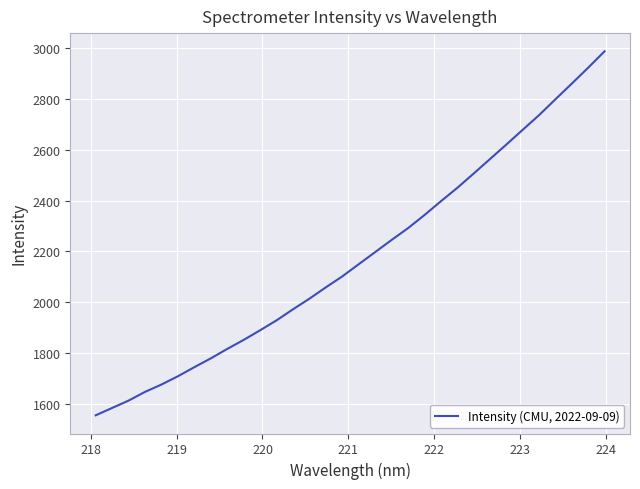

What is the minimum value shown in the chart?

1553.6